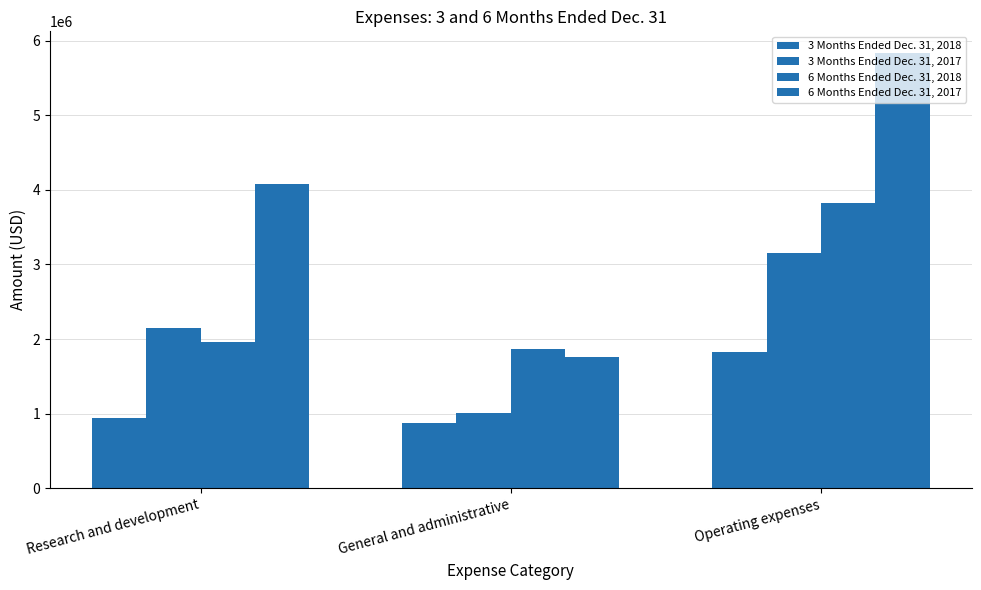

What is the difference between the 6 Months Ended Dec. 31, 2018 values at General and administrative and Operating expenses?

1966369